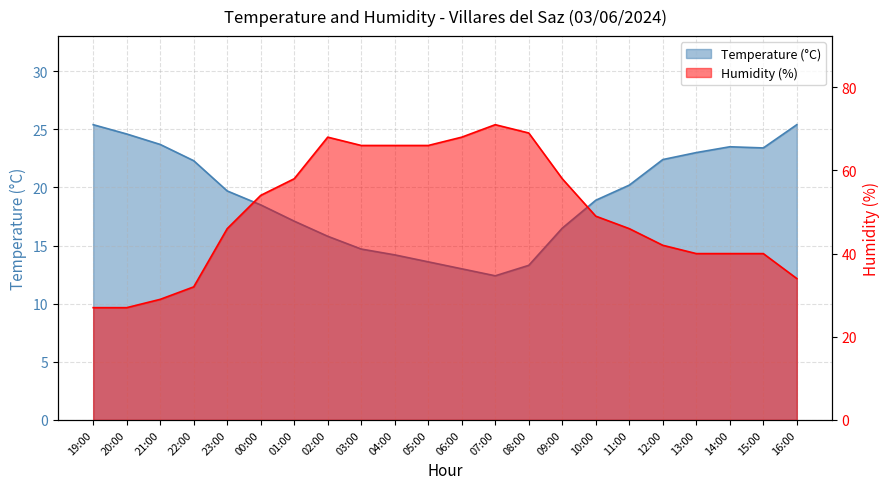

What is the spread (max minus min) of values at 21:00?

5.3